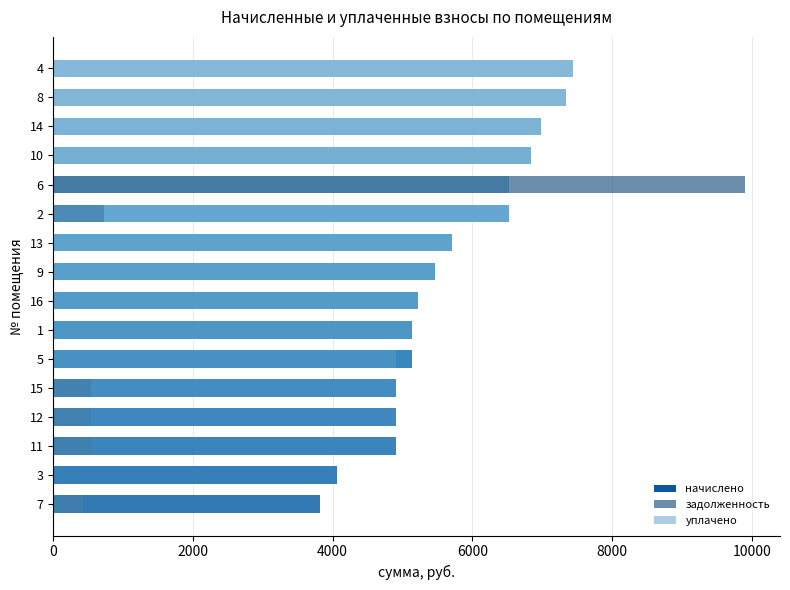

At 14, list the series in order from largest to smallest.

начислено, уплачено, задолженность